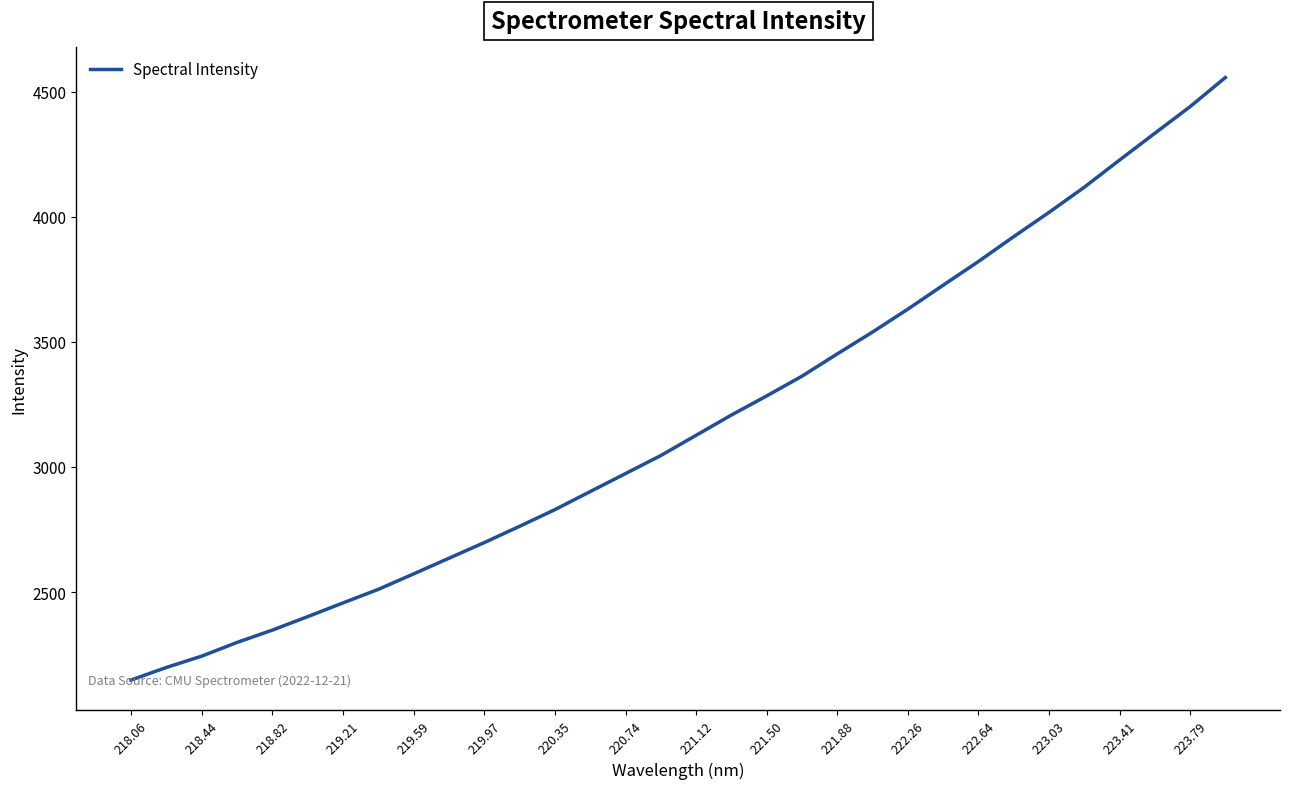

What is the difference between the second highest and minimum values?

2292.0